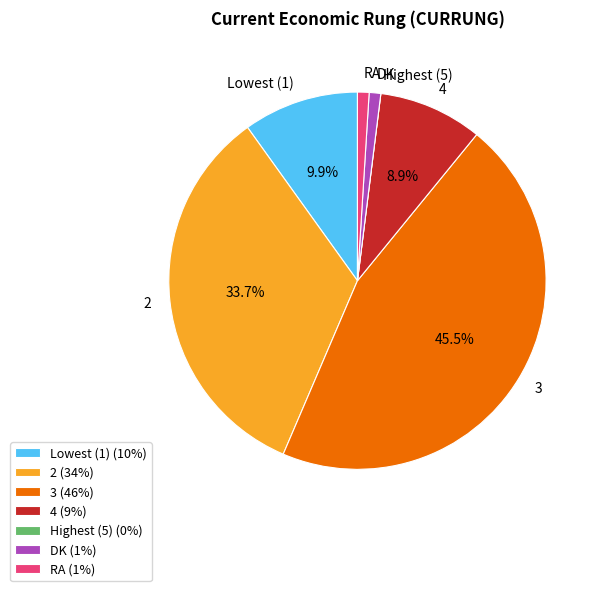

What portion of the pie excludes 3?

54.5%